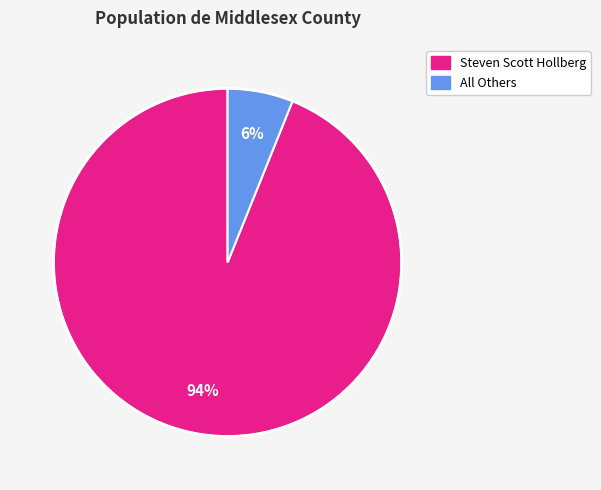

Rank the categories by value from lowest to highest.

All Others, Steven Scott Hollberg